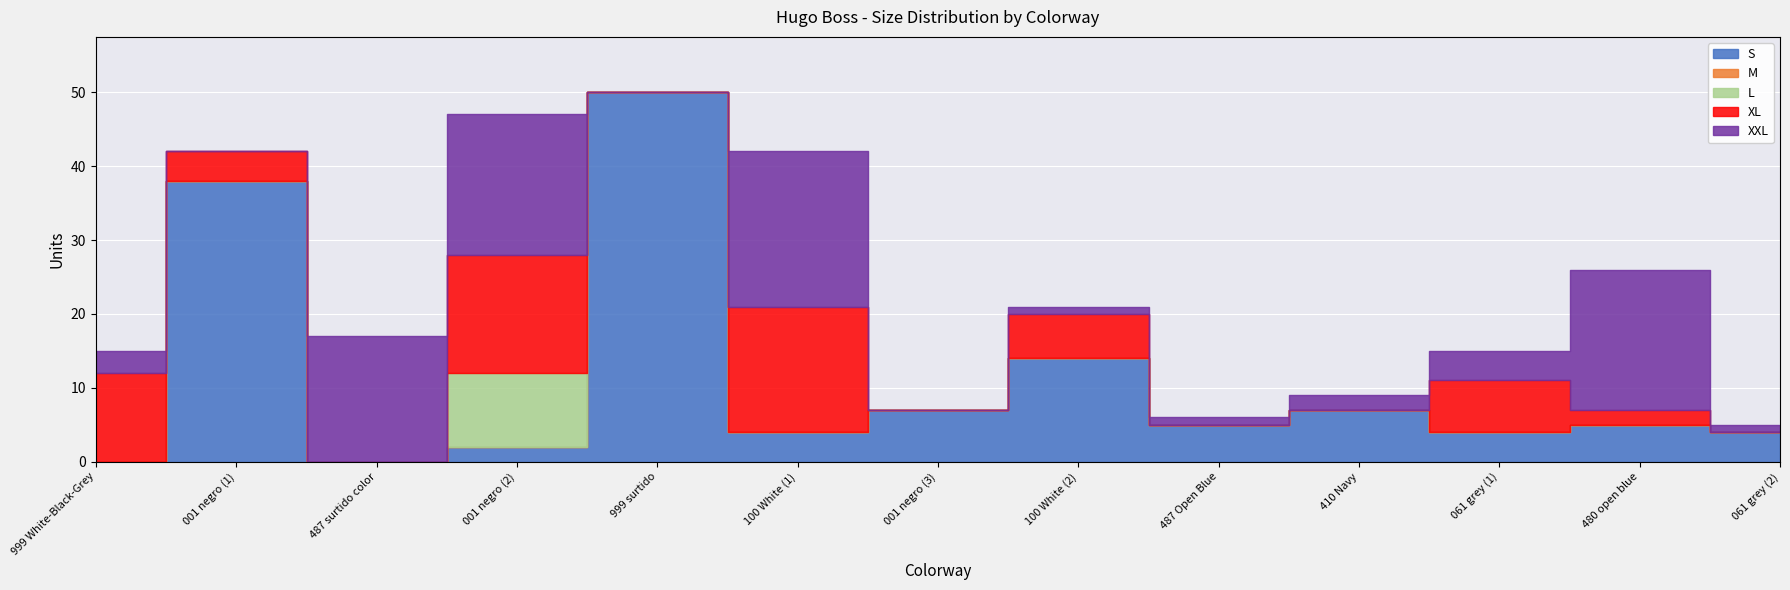

What is the greatest value displayed?

50